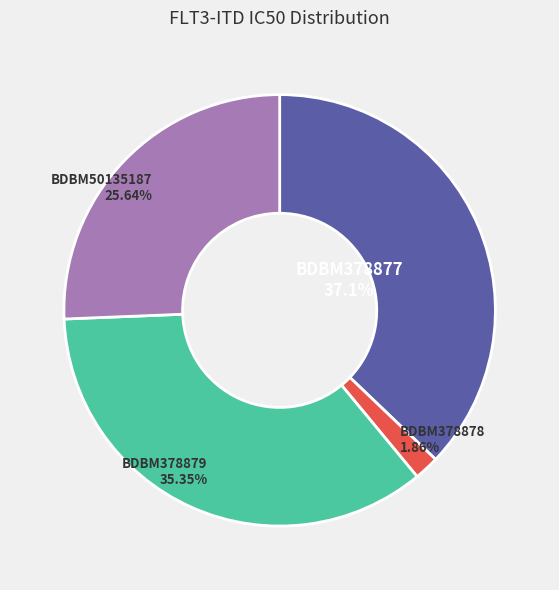

To the nearest percent, what percentage of the pie is BDBM378877?

37%